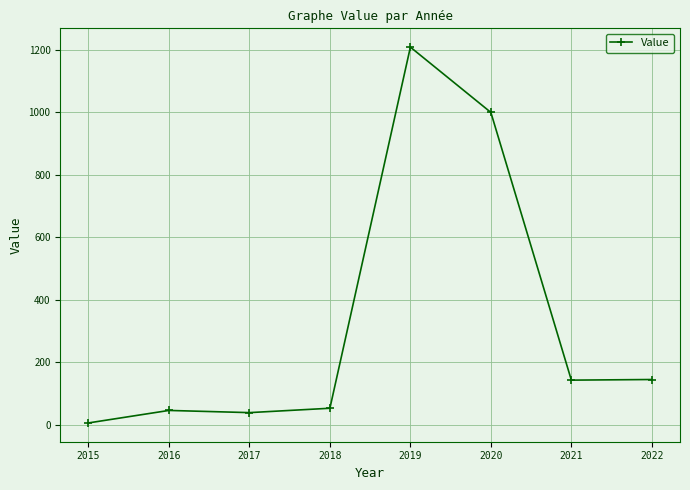

What is the change in value from 2017 to 2020?

+961